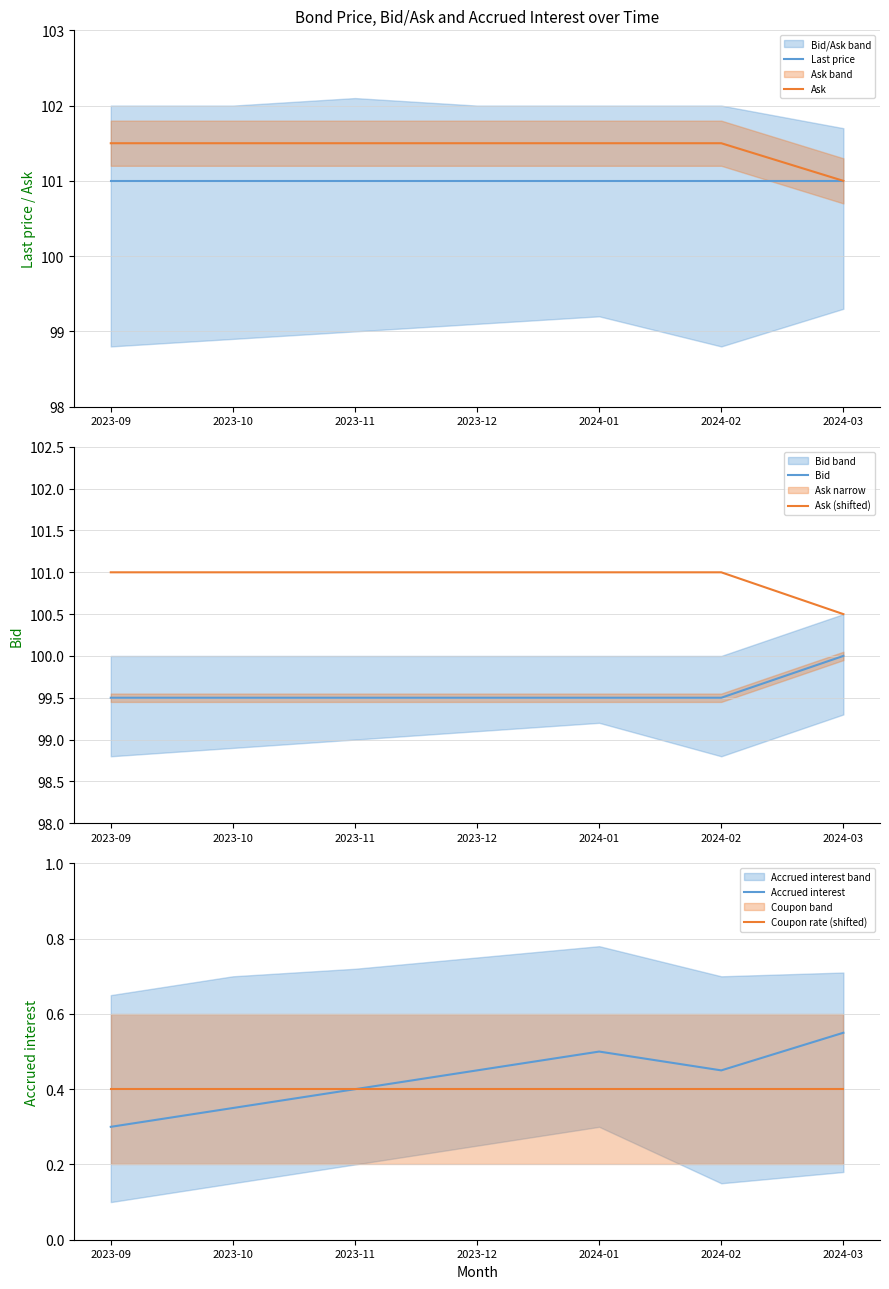

What is the smallest value displayed?

0.3